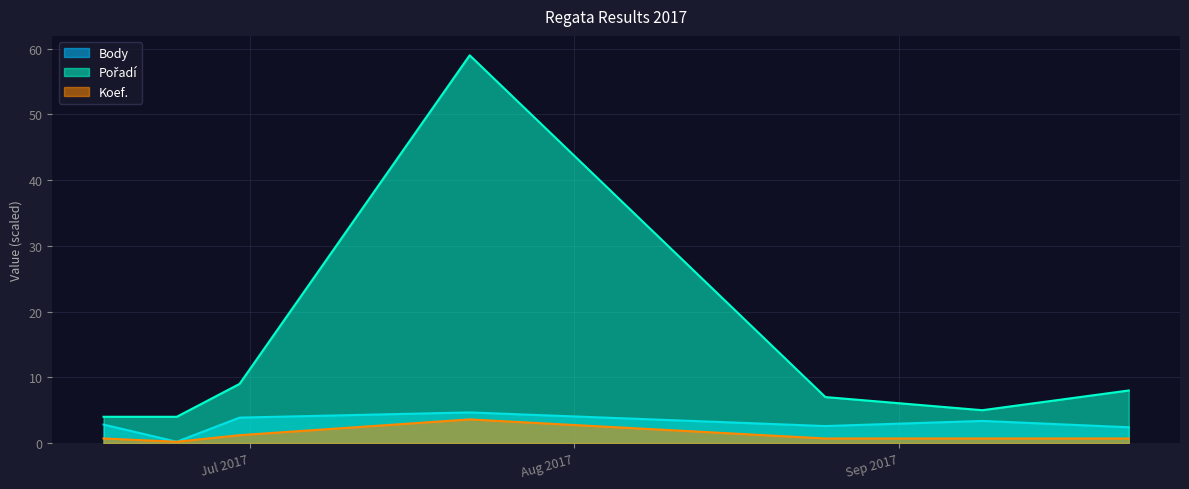

Reading left to right, what are all the values shown in this chart?

Body: 2017-06-17=2.8	2017-06-24=0.2	2017-06-30=3.9	2017-07-22=4.7	2017-08-25=2.6	2017-09-09=3.4	2017-09-23=2.4
Pořadí: 2017-06-17=4.0	2017-06-24=4.0	2017-06-30=9.0	2017-07-22=59.0	2017-08-25=7.0	2017-09-09=5.0	2017-09-23=8.0
Koef.: 2017-06-17=0.7	2017-06-24=0.2	2017-06-30=1.2	2017-07-22=3.6	2017-08-25=0.7	2017-09-09=0.7	2017-09-23=0.7